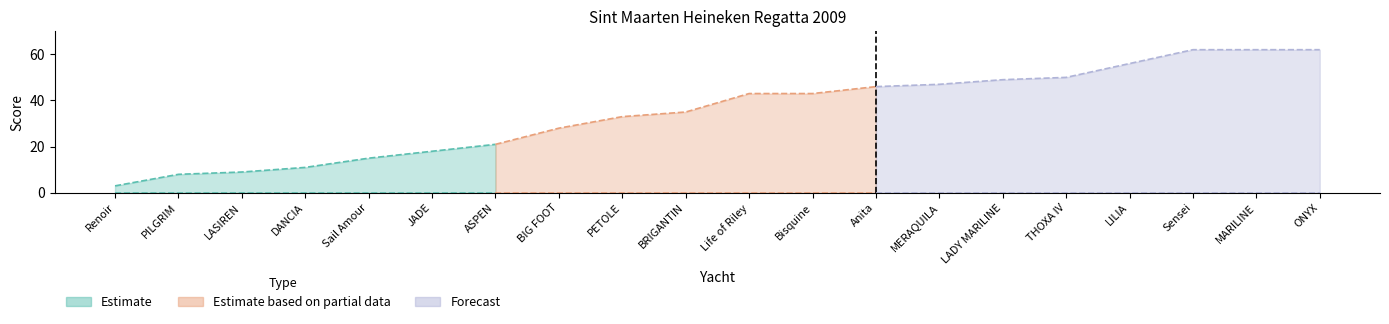

What value does the Best series have at Sensei, to the nearest 10?

60